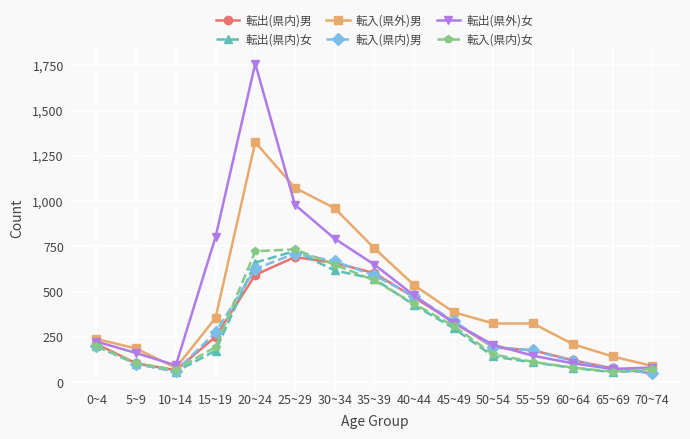

Is it true that 転入(県内)男 equals 176 at 55~59?

True